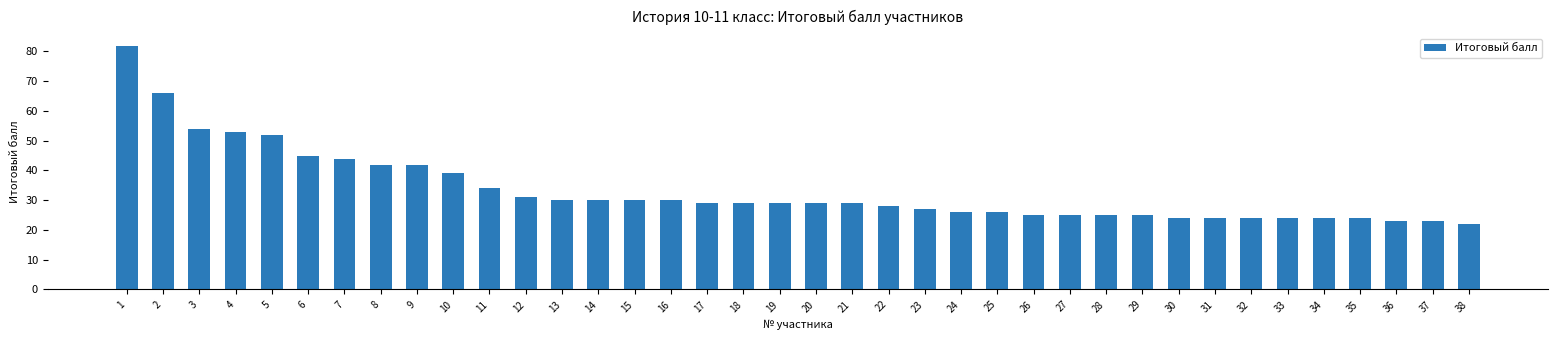

Reading right to left, transcribe all the data shown in this chart.

38=22	37=23	36=23	35=24	34=24	33=24	32=24	31=24	30=24	29=25	28=25	27=25	26=25	25=26	24=26	23=27	22=28	21=29	20=29	19=29	18=29	17=29	16=30	15=30	14=30	13=30	12=31	11=34	10=39	9=42	8=42	7=44	6=45	5=52	4=53	3=54	2=66	1=82